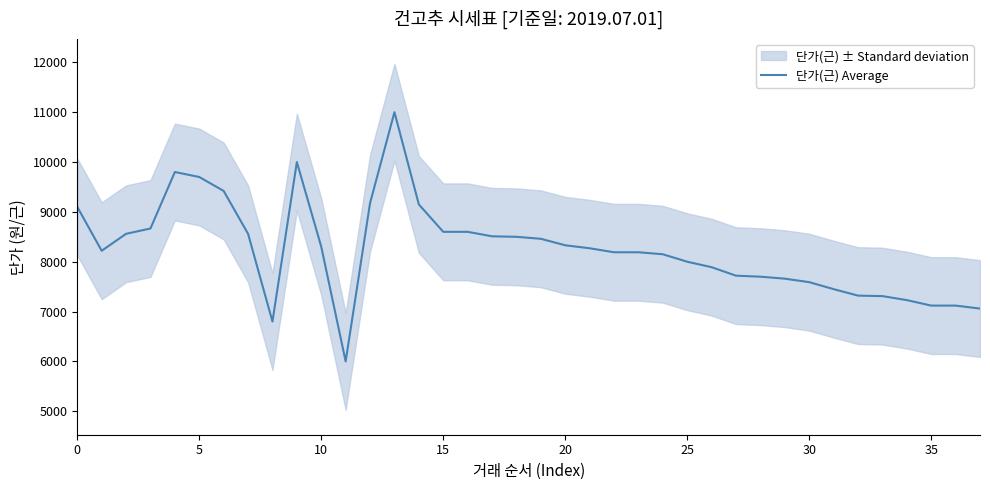

What is the sum of the values at 29 and 33?

14970